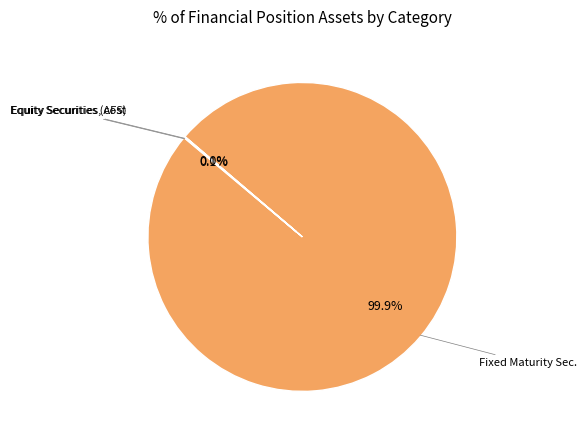

Which category has the biggest portion of the pie?

Fixed Maturity Sec.